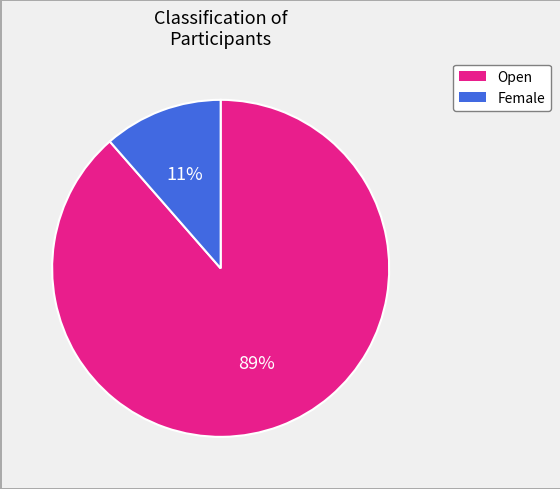

To the nearest percent, what is the average slice percentage?

50%